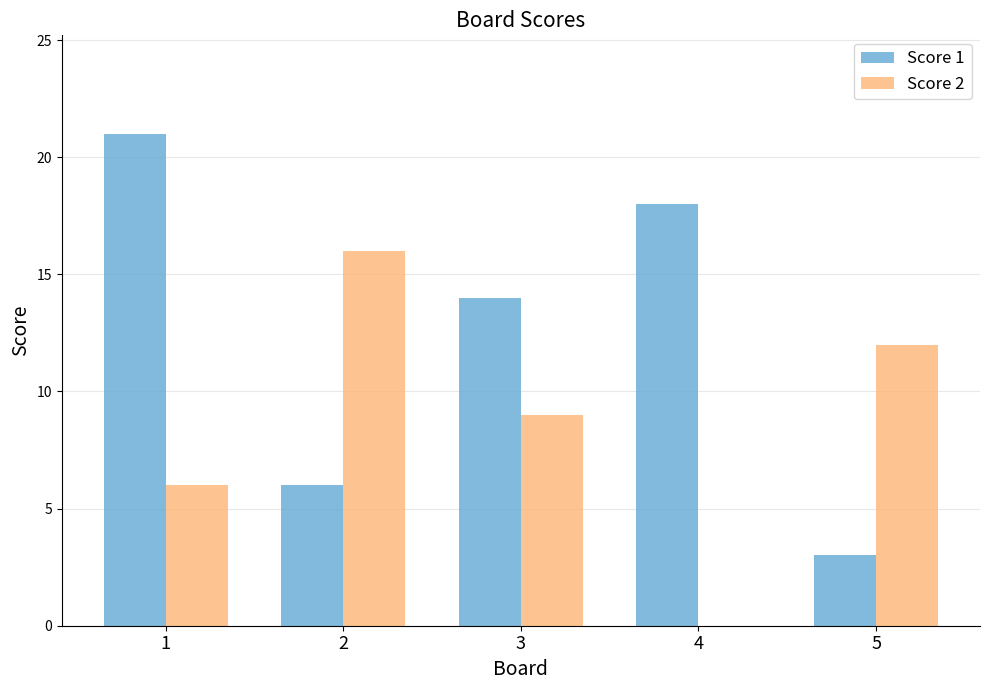

Reading left to right, what are all the values shown in this chart?

Score 1: 21	6	14	18	3
Score 2: 6	16	9	0	12